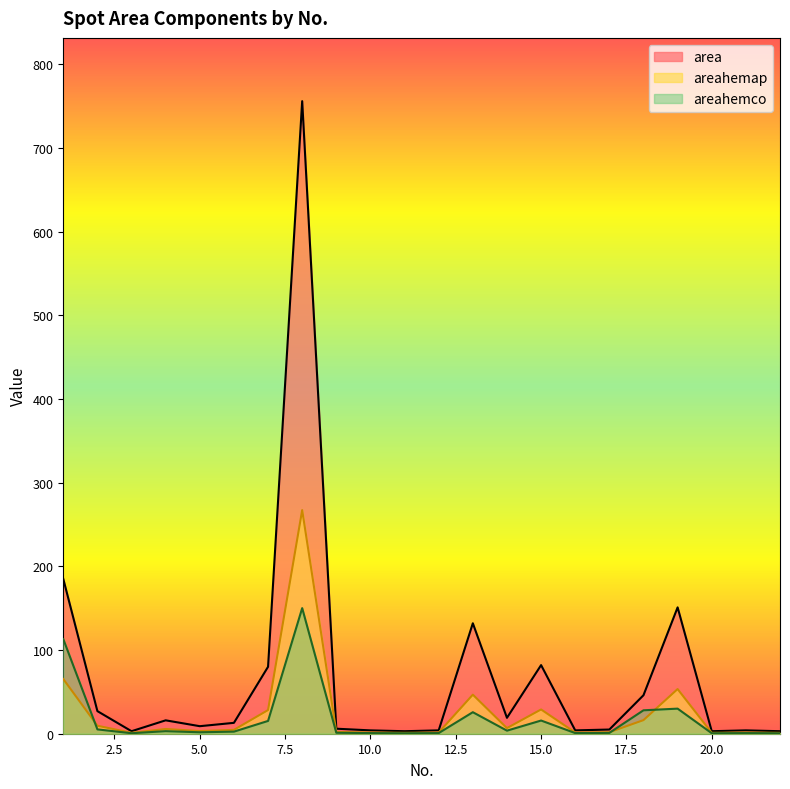

What is the average value of the areahemap series?

25.0